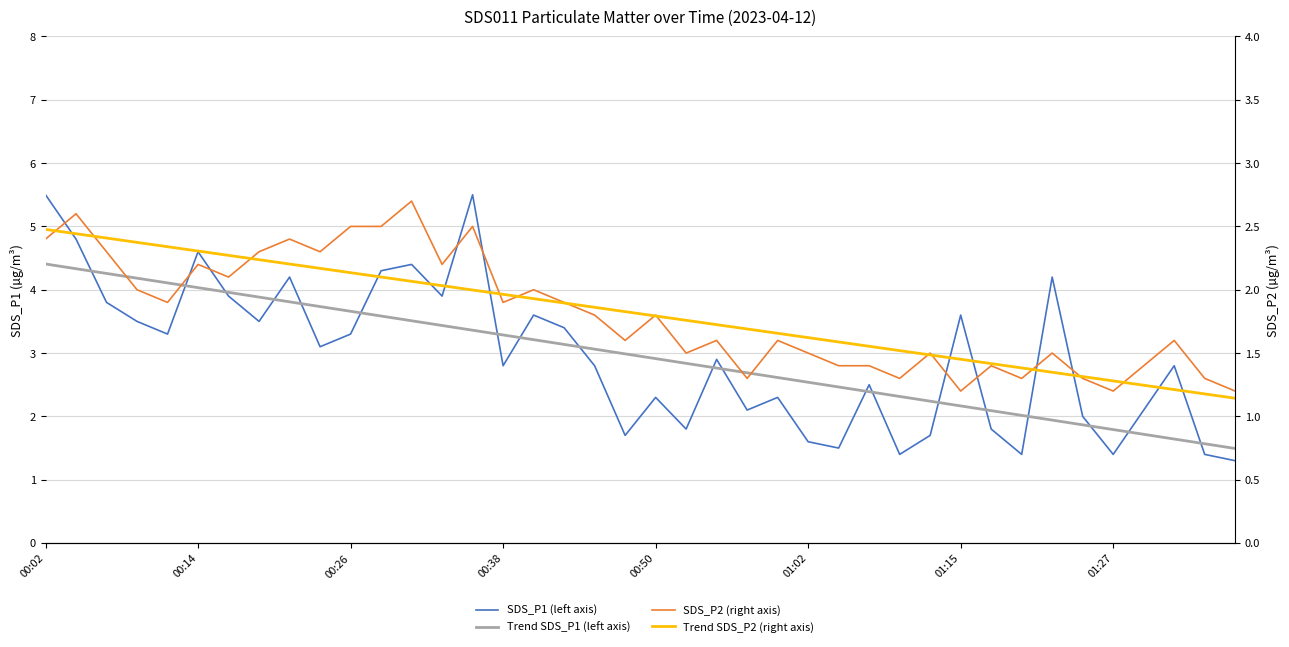

What is the minimum value shown in the chart?

1.1